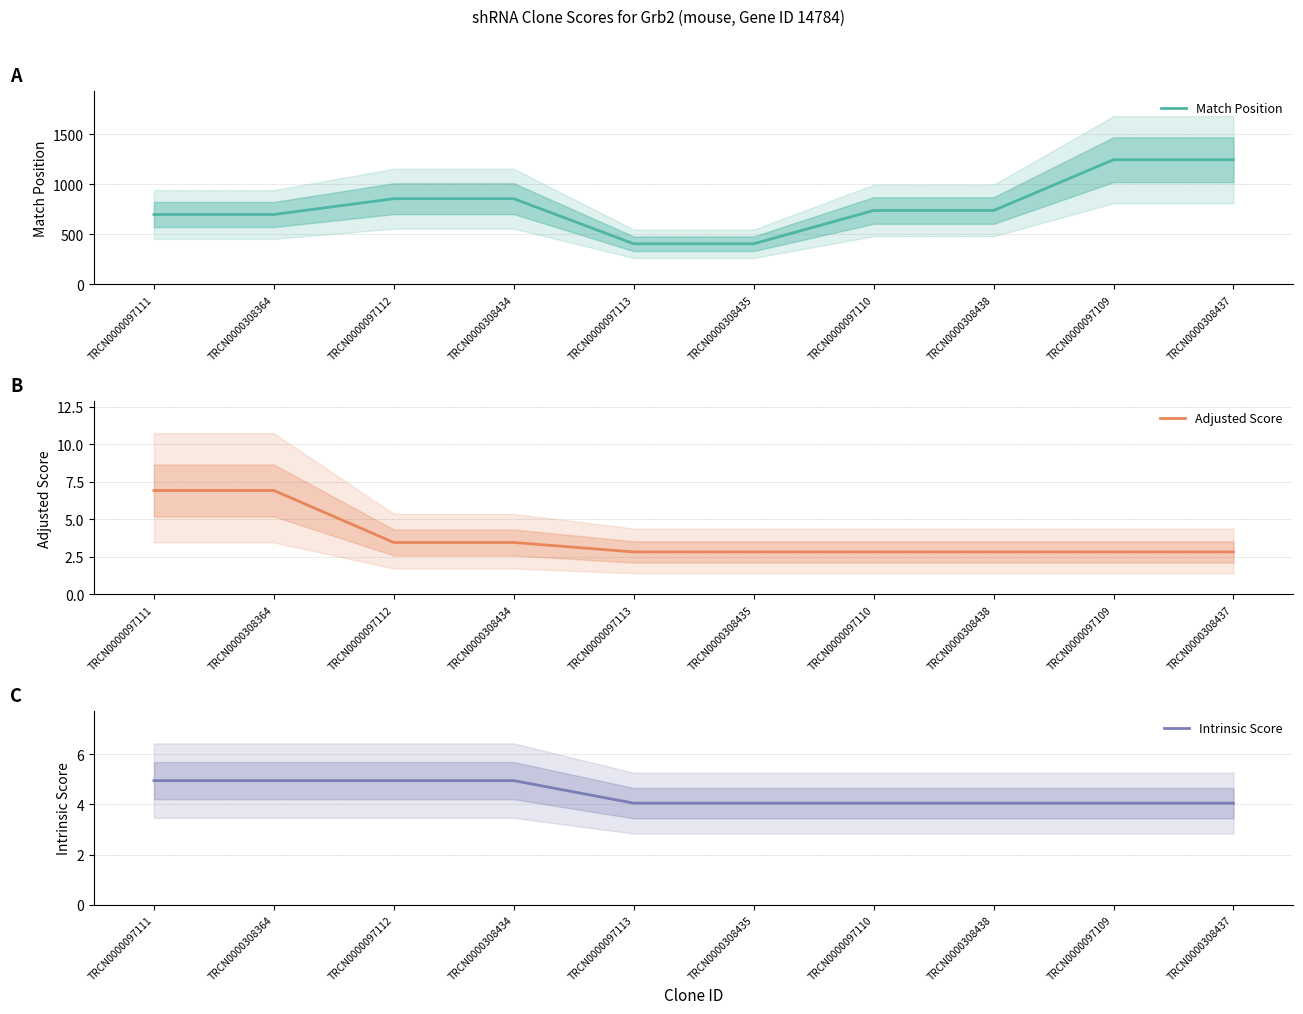

What is the minimum value shown in the chart?

2.8